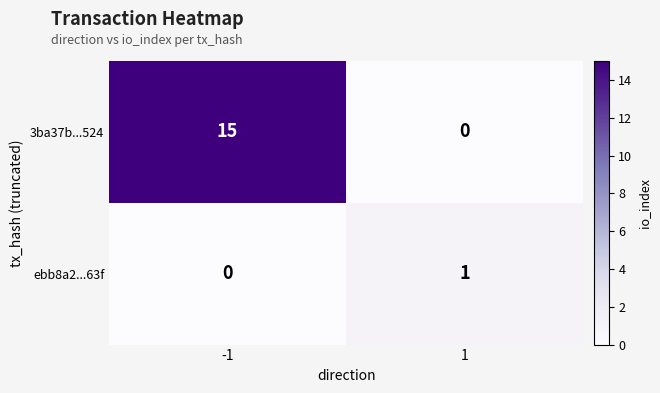

Which series has the largest total across all categories?

3ba37b...524